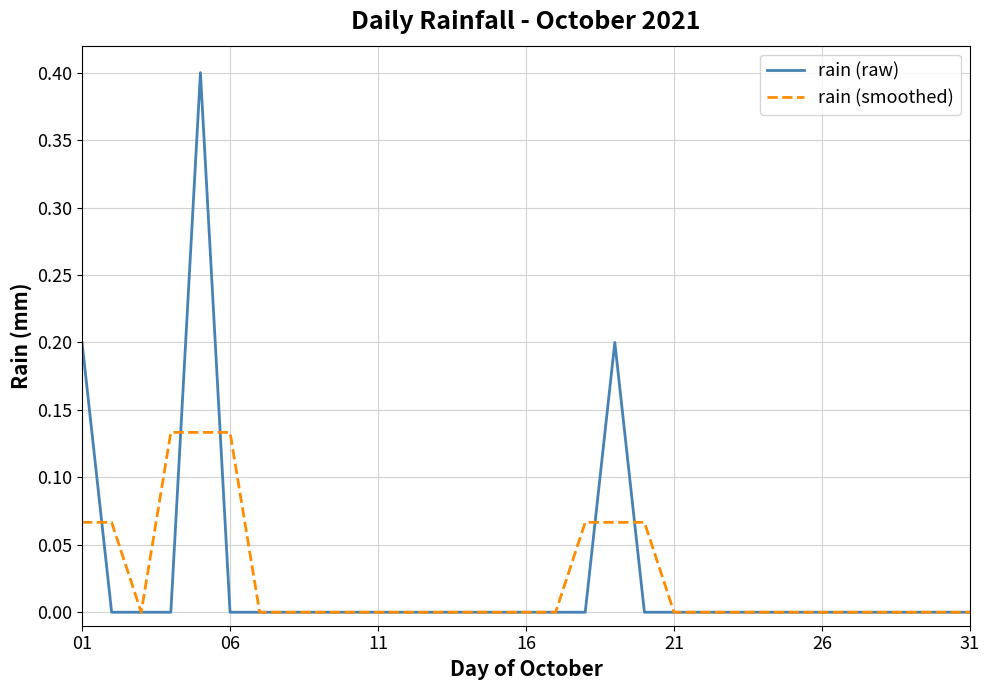

Rank the series by their maximum value, from lowest to highest.

rain (smoothed), rain (raw)